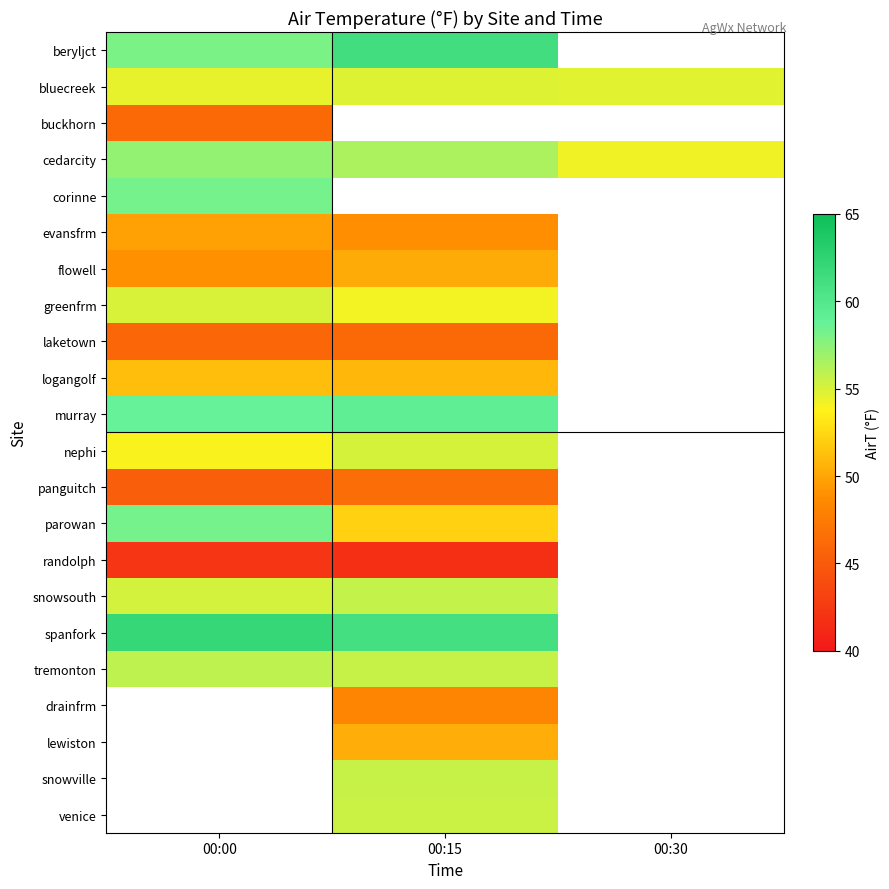

Count the logangolf values in the range 50 to 51.

1